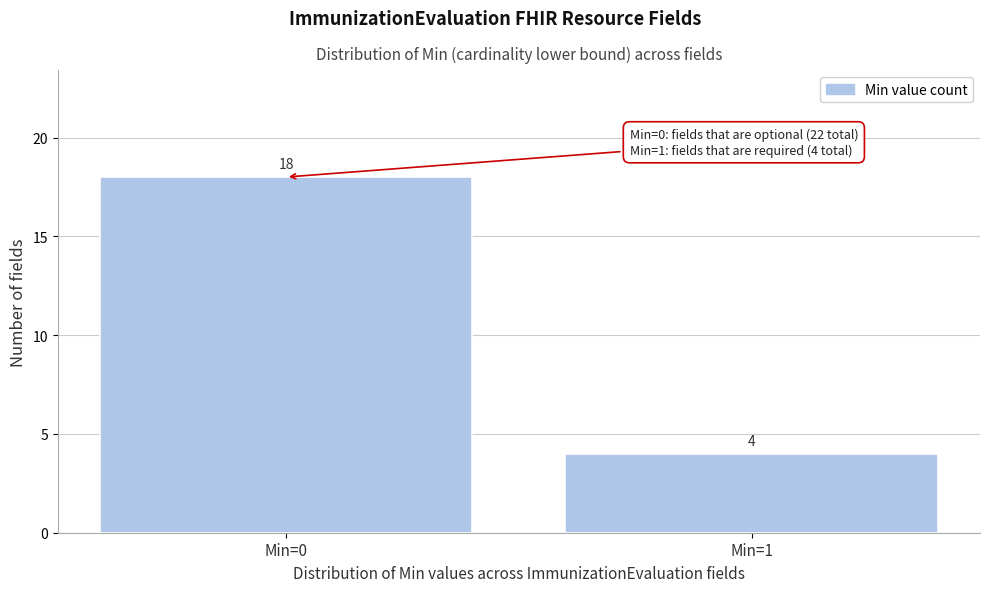

Reading left to right, transcribe all the data shown in this chart.

Min=0=18	Min=1=4